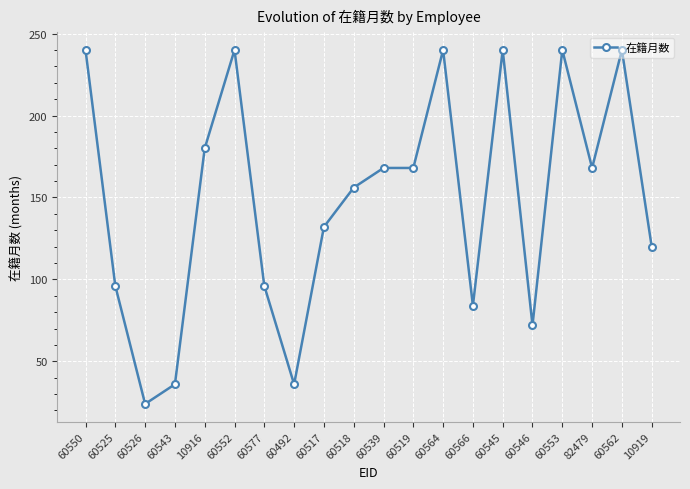

What is the value of the 6th point from the left?

240